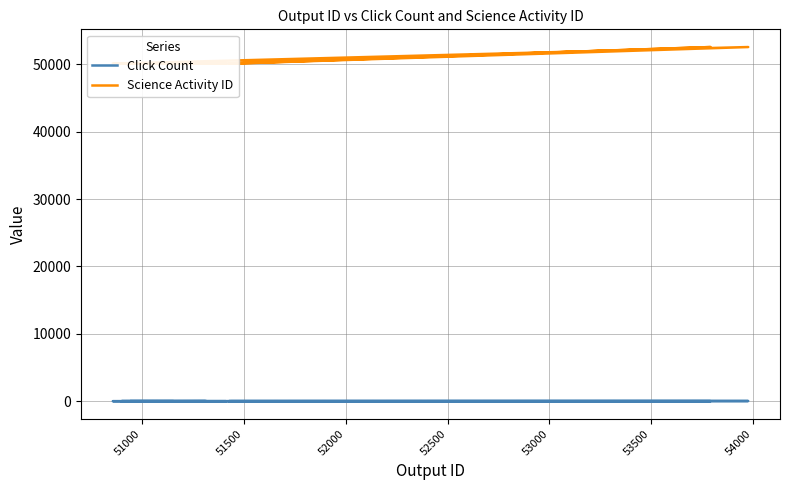

Does the chart display data point markers on the line(s)?

No